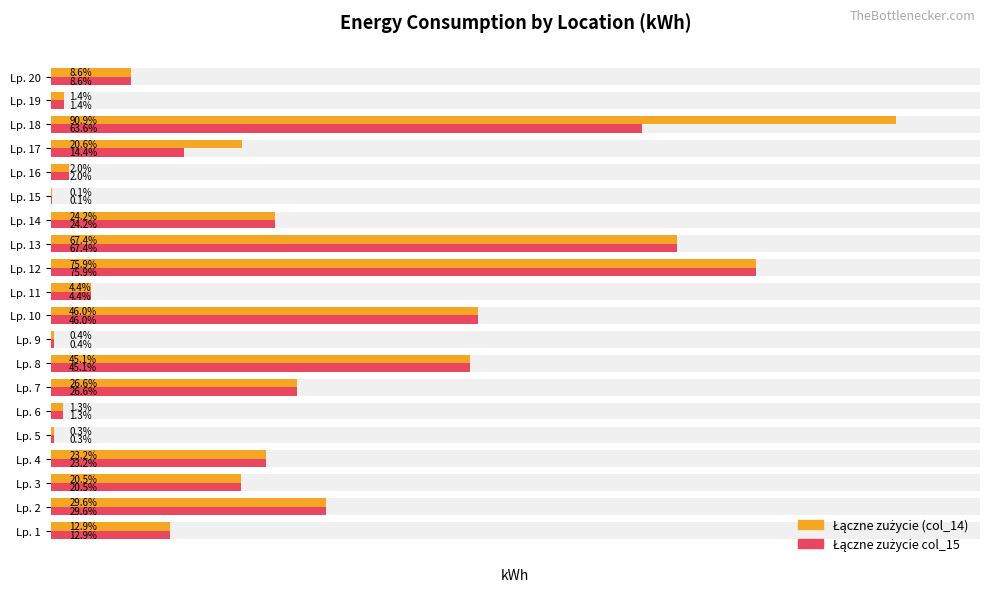

The value of Łączne zużycie (col_14) at Lp. 3 is 1836. True or false?

False